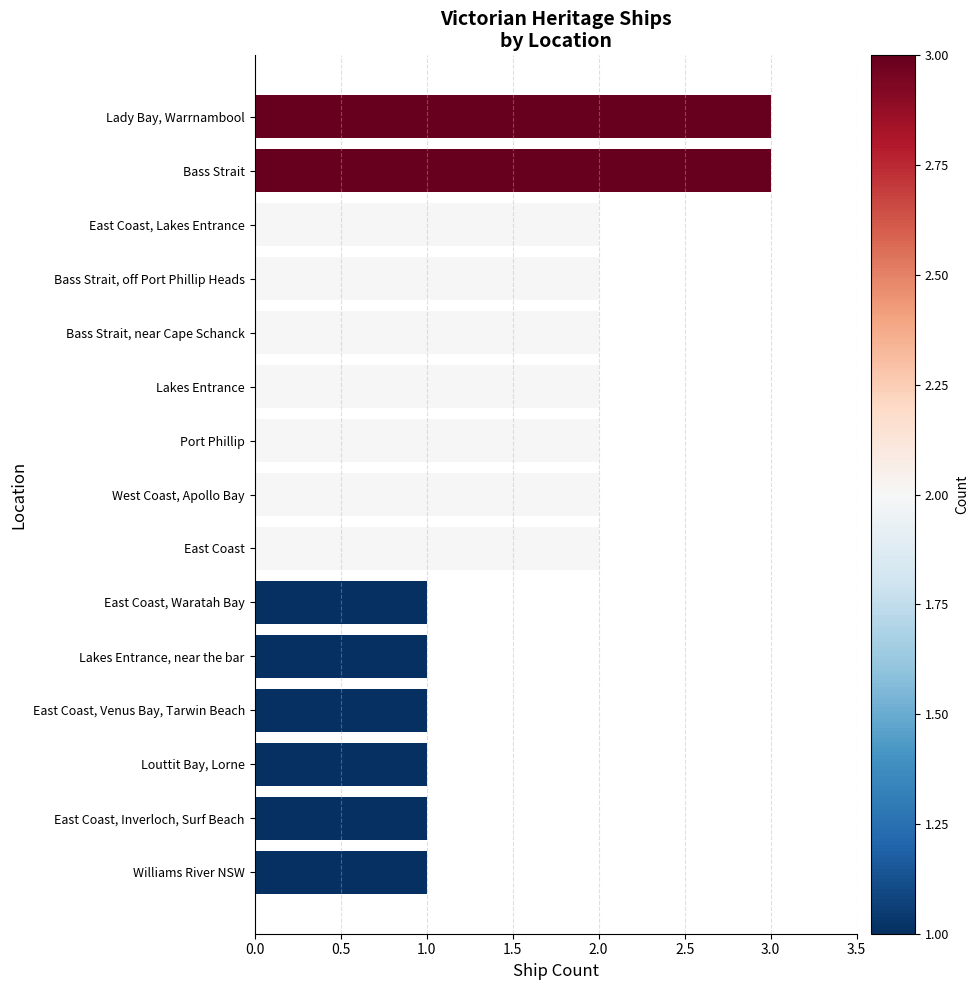

True or false: the data shows 0 at East Coast, Waratah Bay.

False